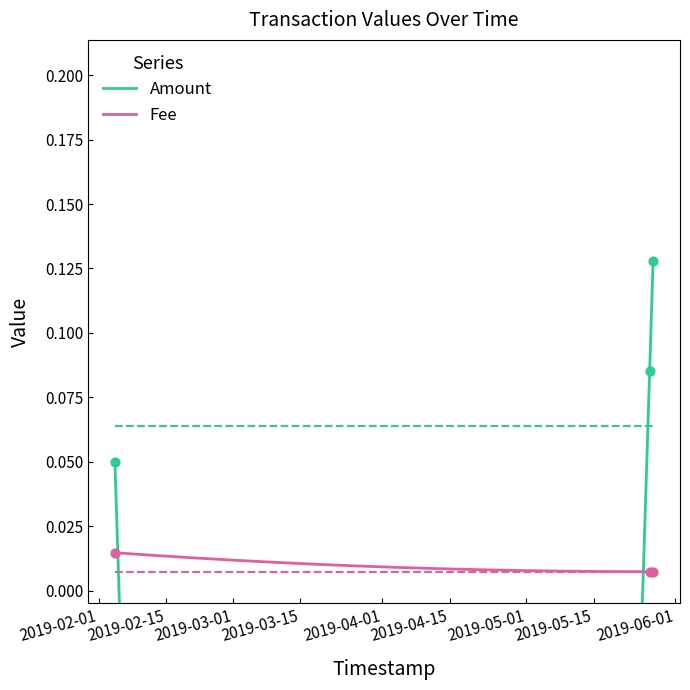

Which series contains the lowest Y value?

Fee